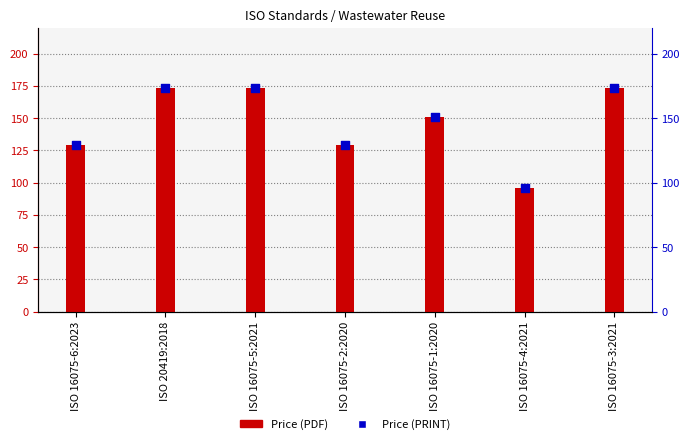

What are all the series names shown in the legend?

Price (PDF), Price (PRINT)